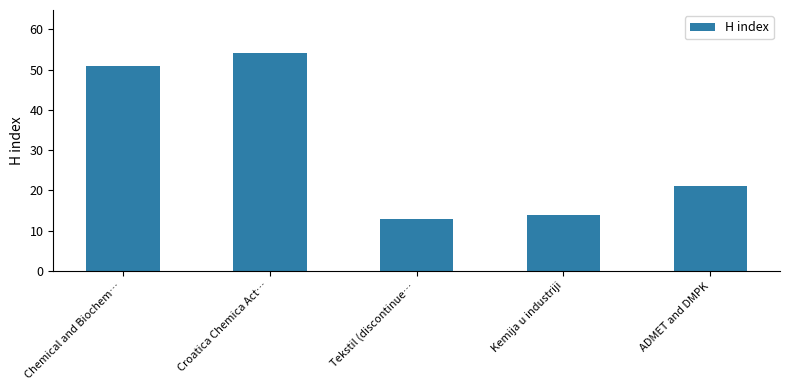

List the labels in order of value, smallest first.

Tekstil (discontinue…, Kemija u industriji, ADMET and DMPK, Chemical and Biochem…, Croatica Chemica Act…